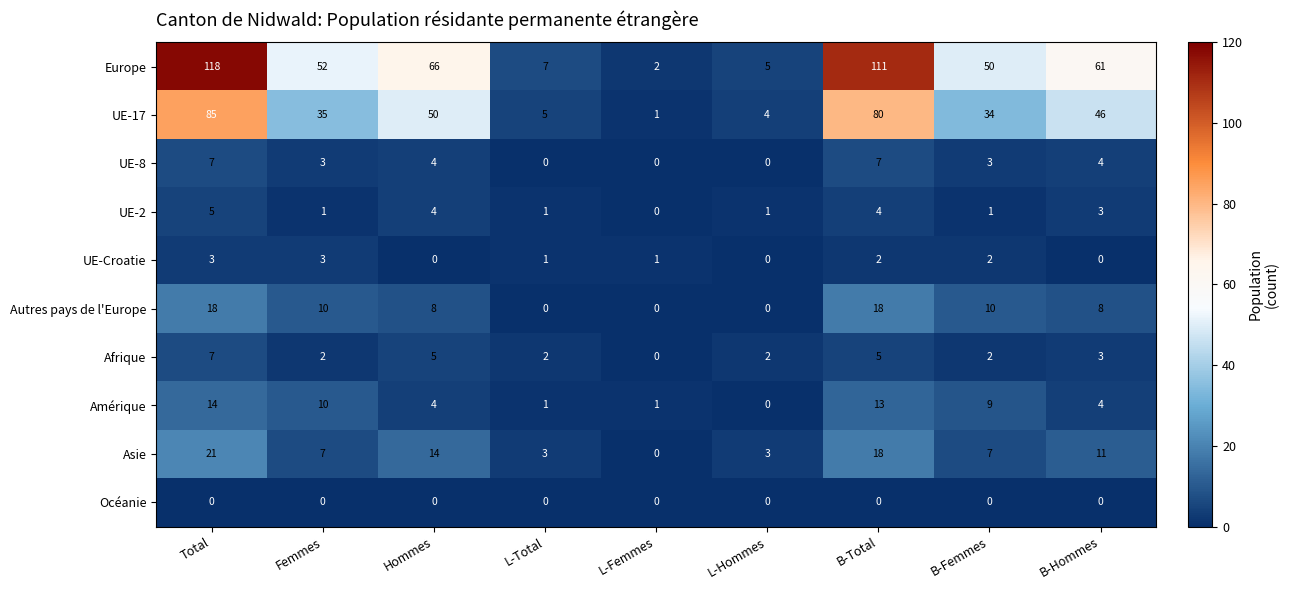

What is the sum of all Asie values?

84